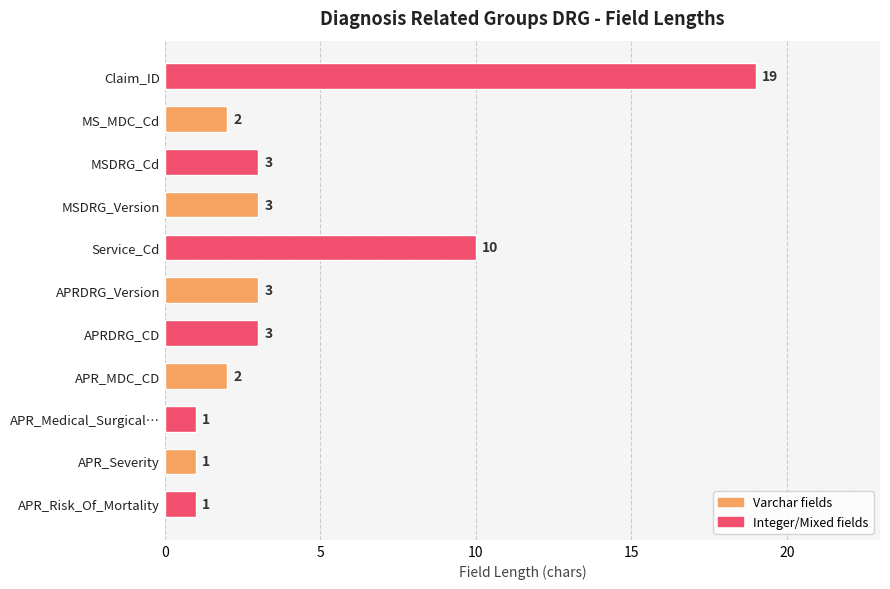

What is the value of the 10th bar from the top?

1